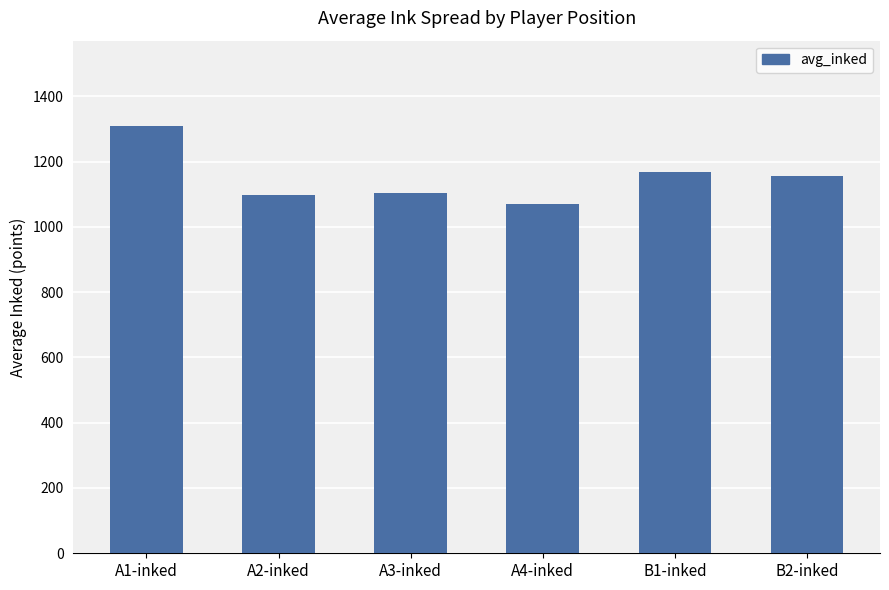

What is the label of the 1st bar from the left?

A1-inked